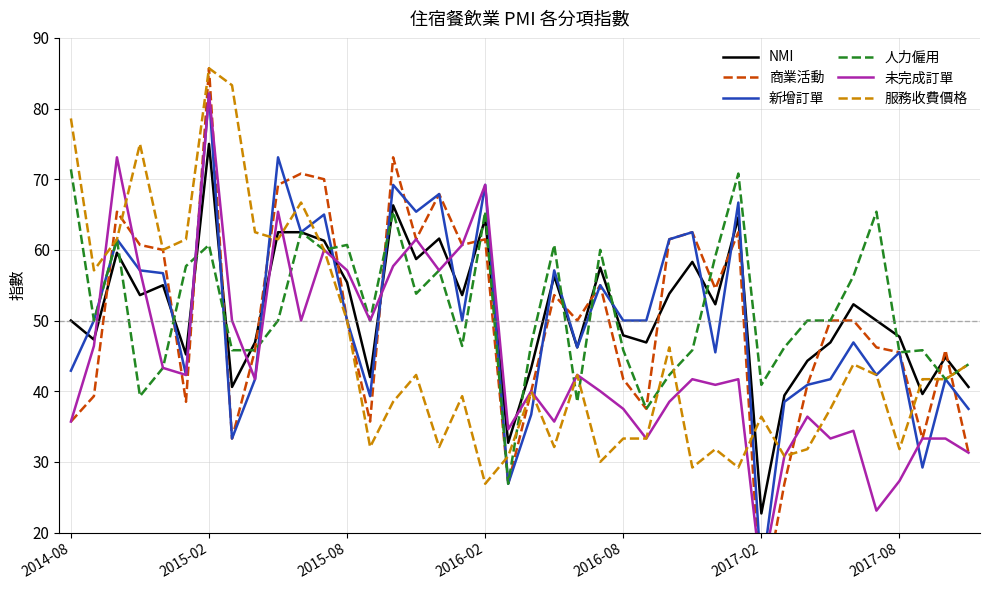

Does the chart display data point markers on the line(s)?

No